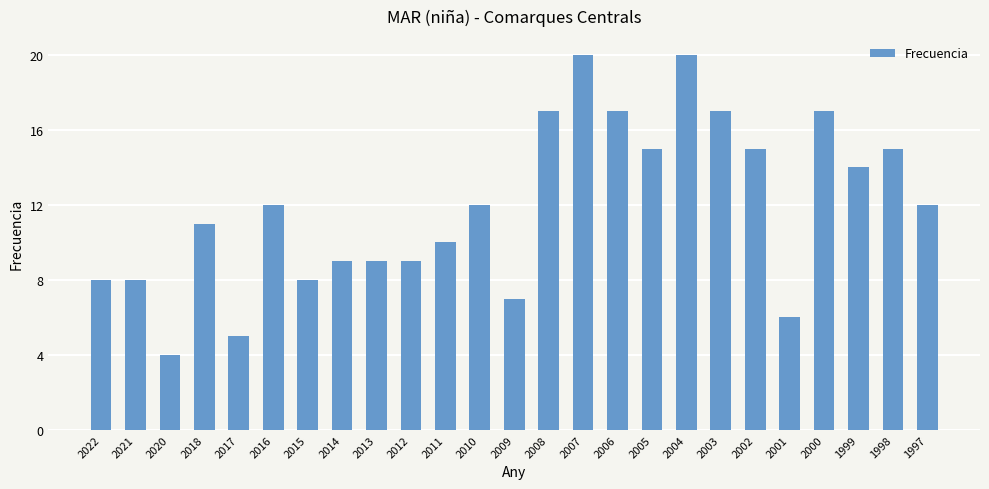

What is the change in value from 2004 to 2000?

-3